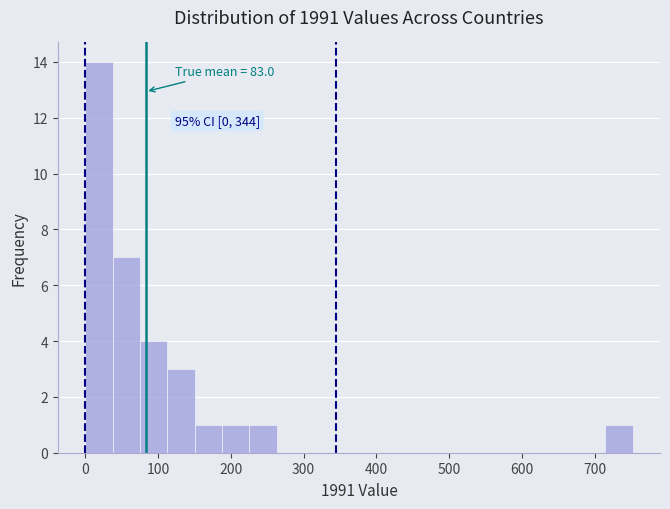

Around what value on the x-axis is the tallest bar? Give the approximate position of its centre, as read against the axis.

20